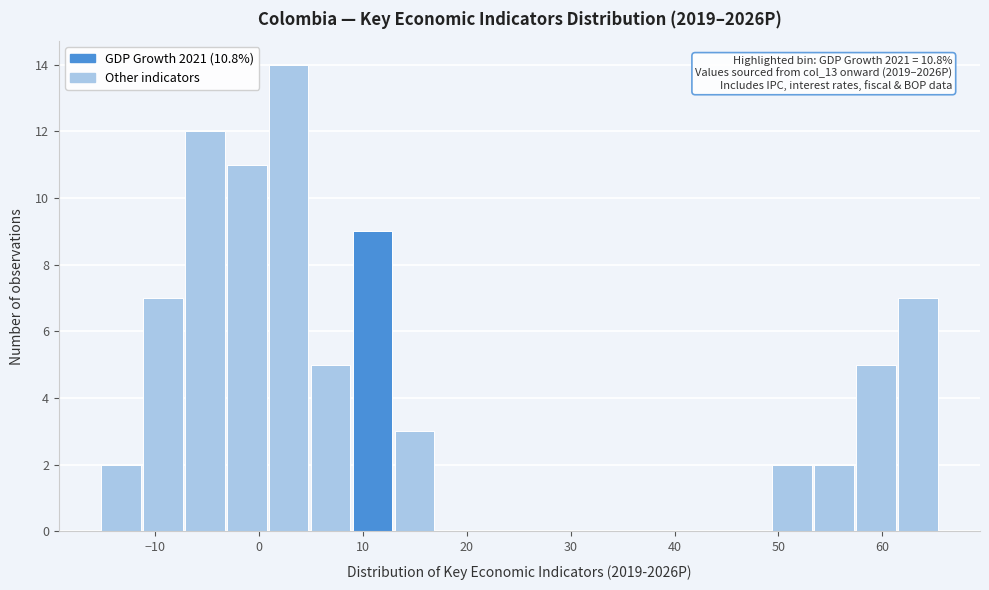

Over which range of the x-axis is the bar tallest?

1 to 5